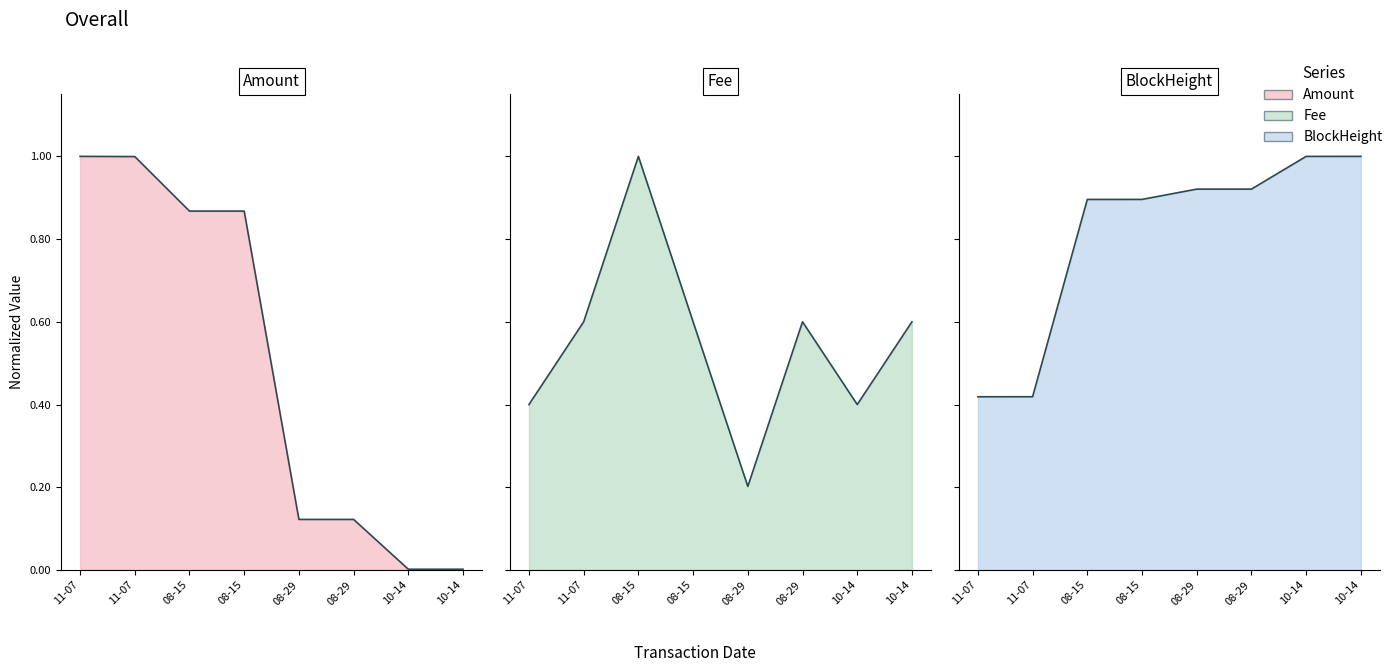

True or false: Fee has more than 0 points higher than both neighbors.

True